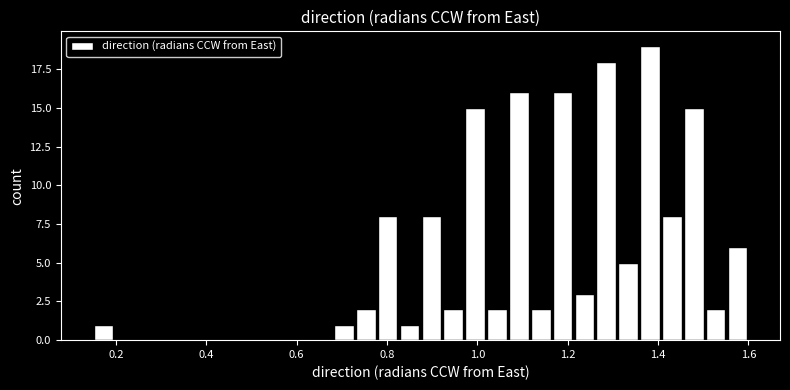

Around what value on the x-axis is the tallest bar? Give the approximate position of its centre, as read against the axis.

1.38